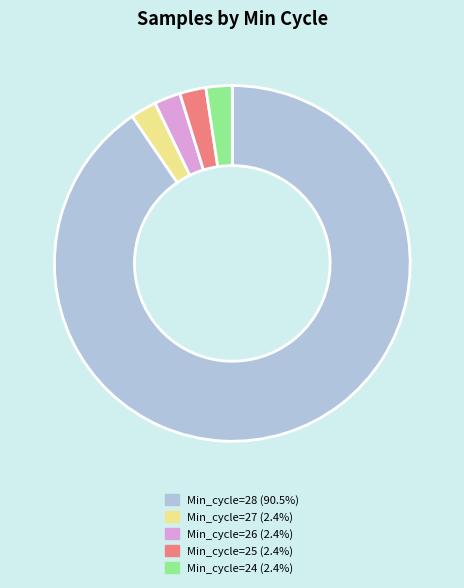

How many segments does this pie chart have?

5